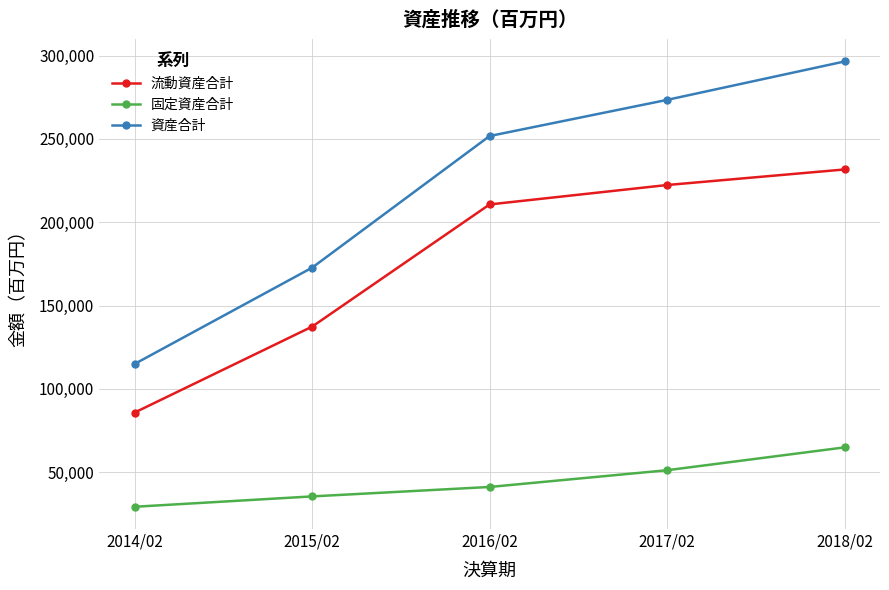

Reading left to right, extract all data points from this chart.

流動資産合計: 85761	137342	210687	222344	231681
固定資産合計: 29183	35402	41069	51115	64831
資産合計: 114944	172744	251757	273459	296512